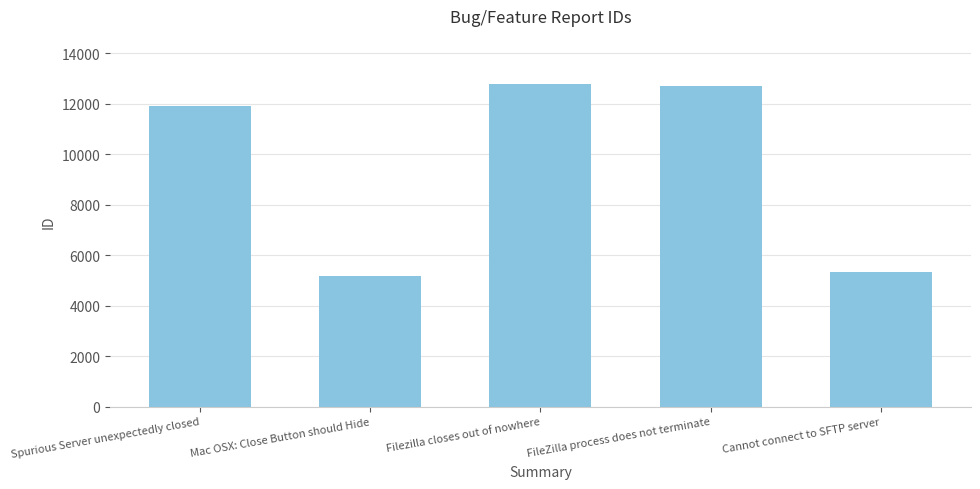

What is the difference between the values at Cannot connect to SFTP server and FileZilla process does not terminate?

7387